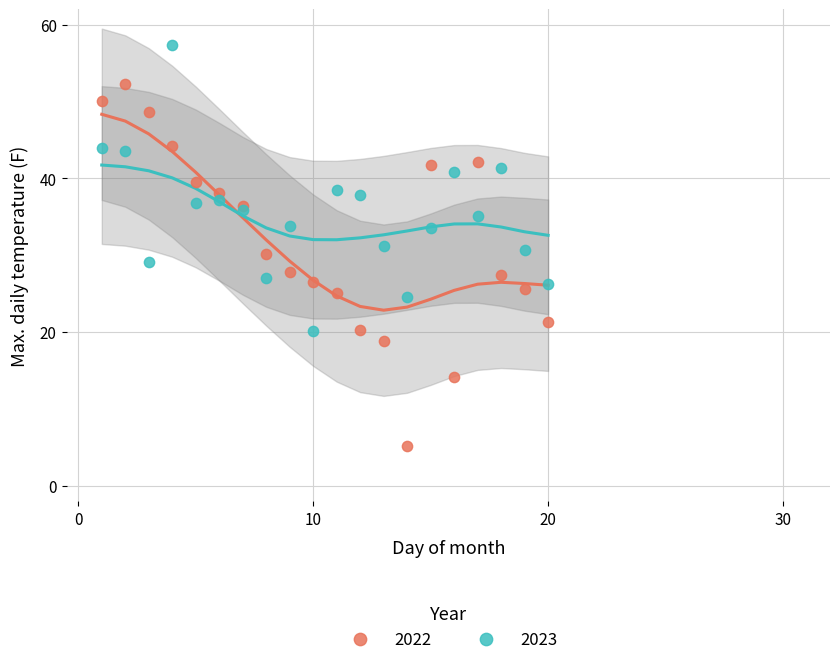

Which series reaches the maximum Y coordinate?

2023